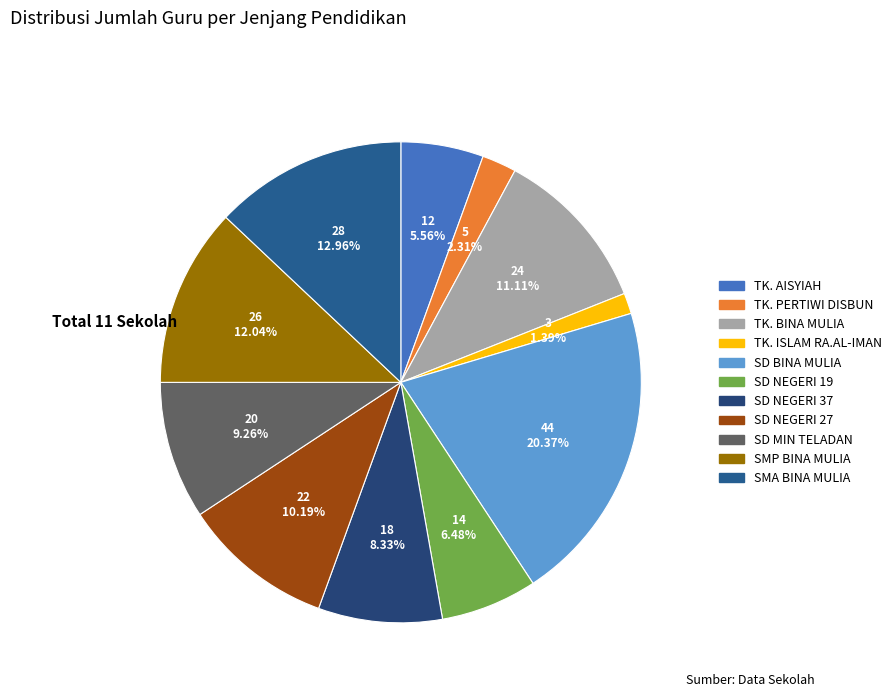

Which slice is the largest?

SD BINA MULIA